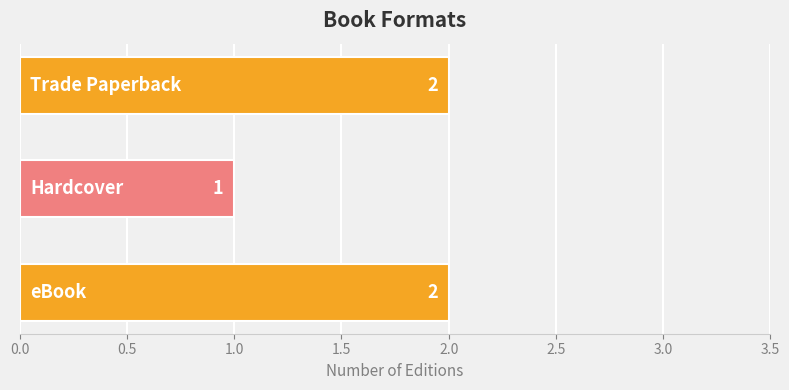

How many bars are there in total?

3